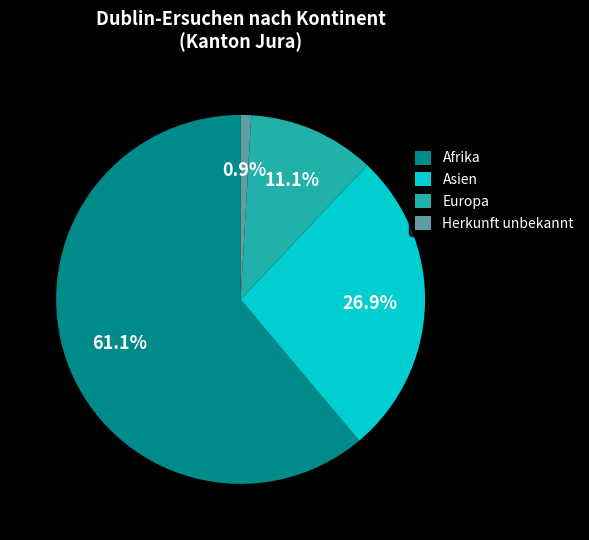

Which slice is the smallest?

Herkunft unbekannt